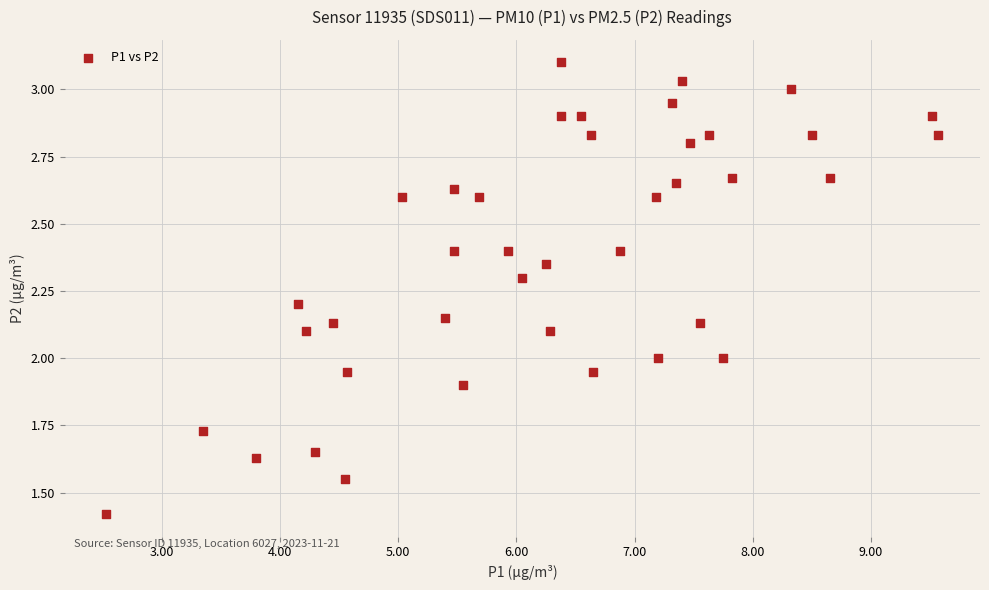

What is the range of X values (max minus min)?

7.0